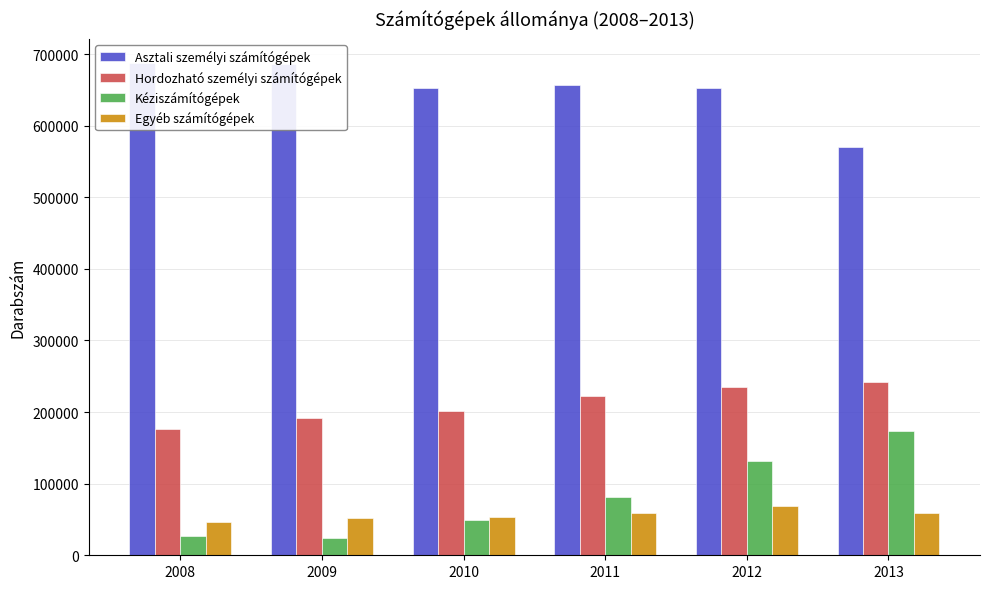

True or false: Hordozható személyi számítógépek has a value of 242297.7 at 2013.

True